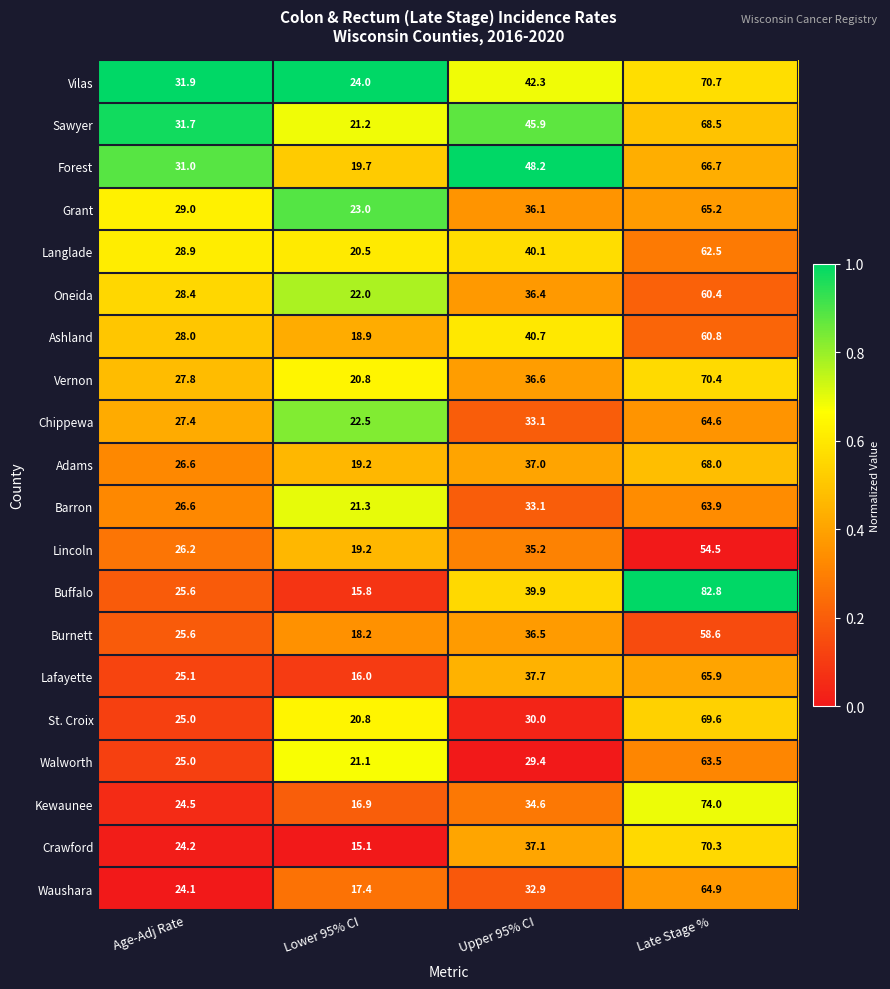

The Forest series shows 36.7 at Late Stage %. True or false?

False